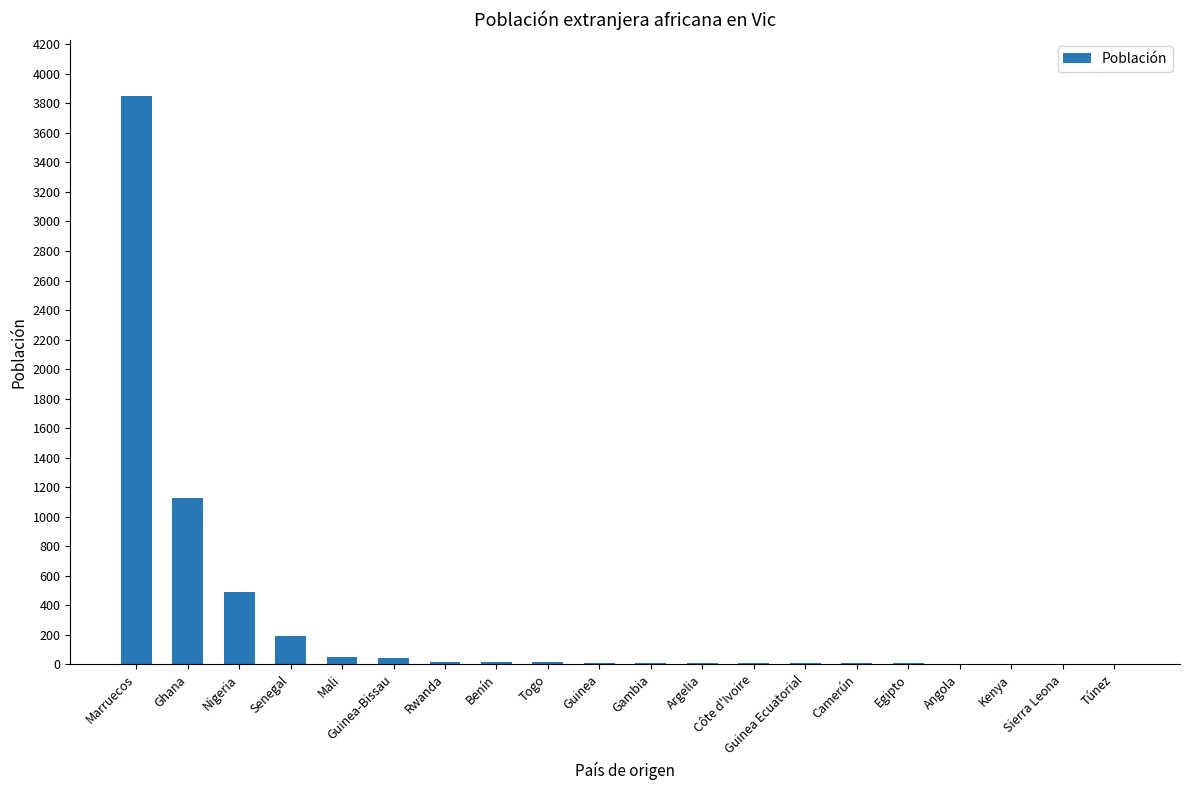

The value at Argelia is 9. True or false?

True